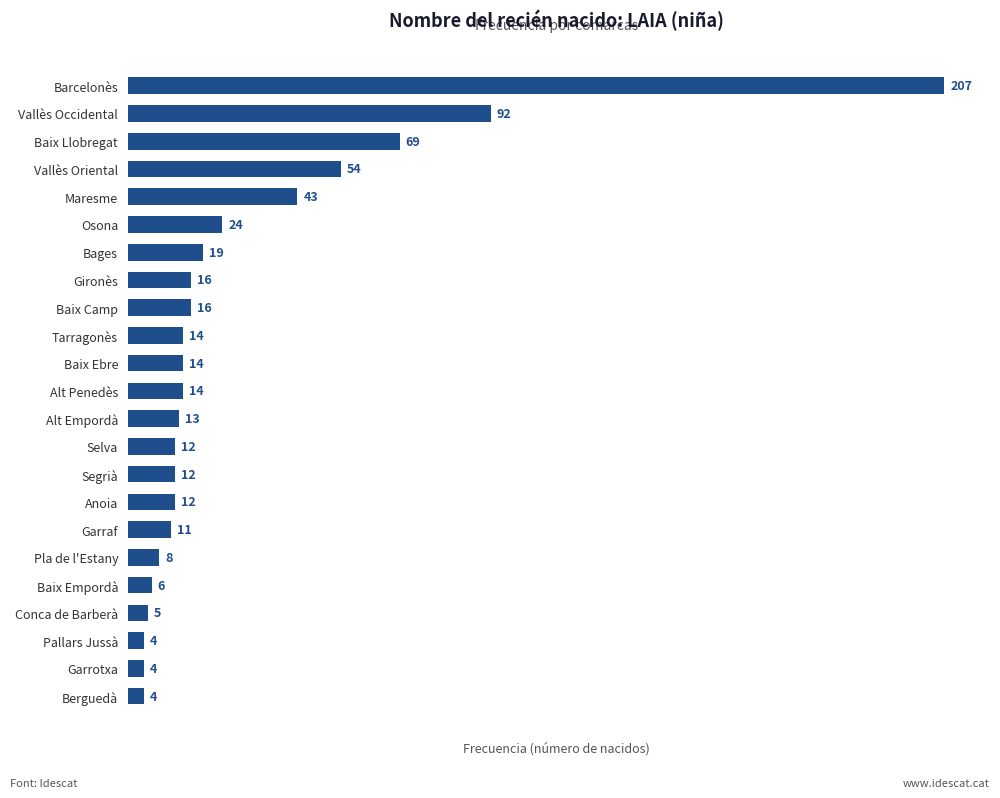

What is the maximum value shown in the chart?

207